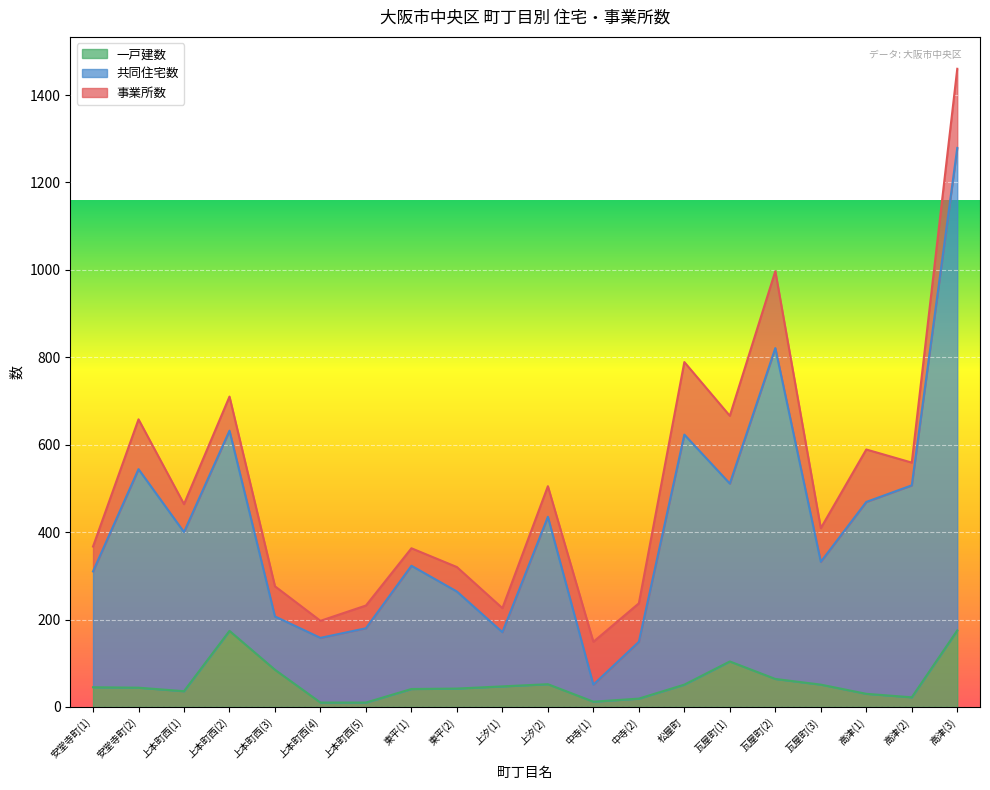

In 一戸建数, how many points are higher than both neighbors (excluding endpoints)?

3